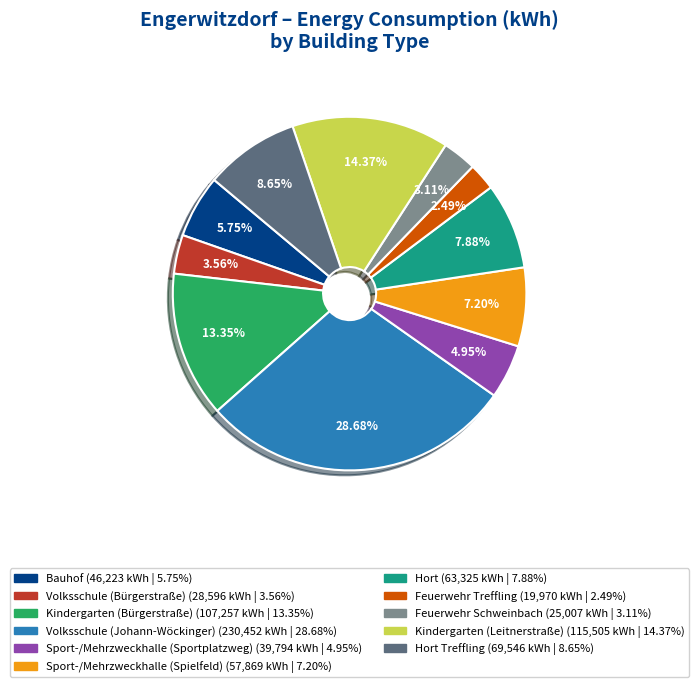

Does any single category account for the majority?

No